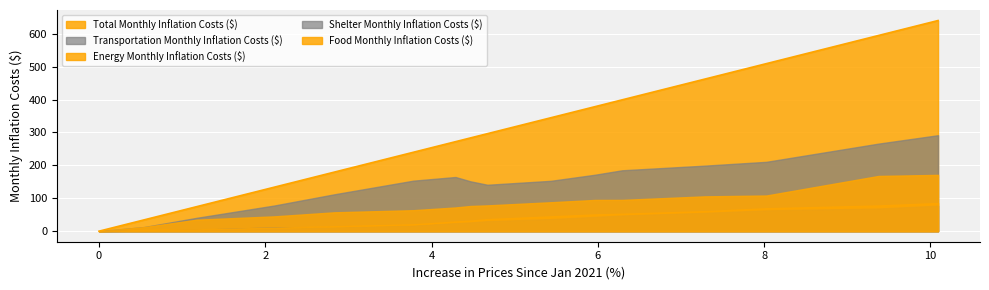

Which series has the largest total across all categories?

Total Monthly Inflation Costs ($)